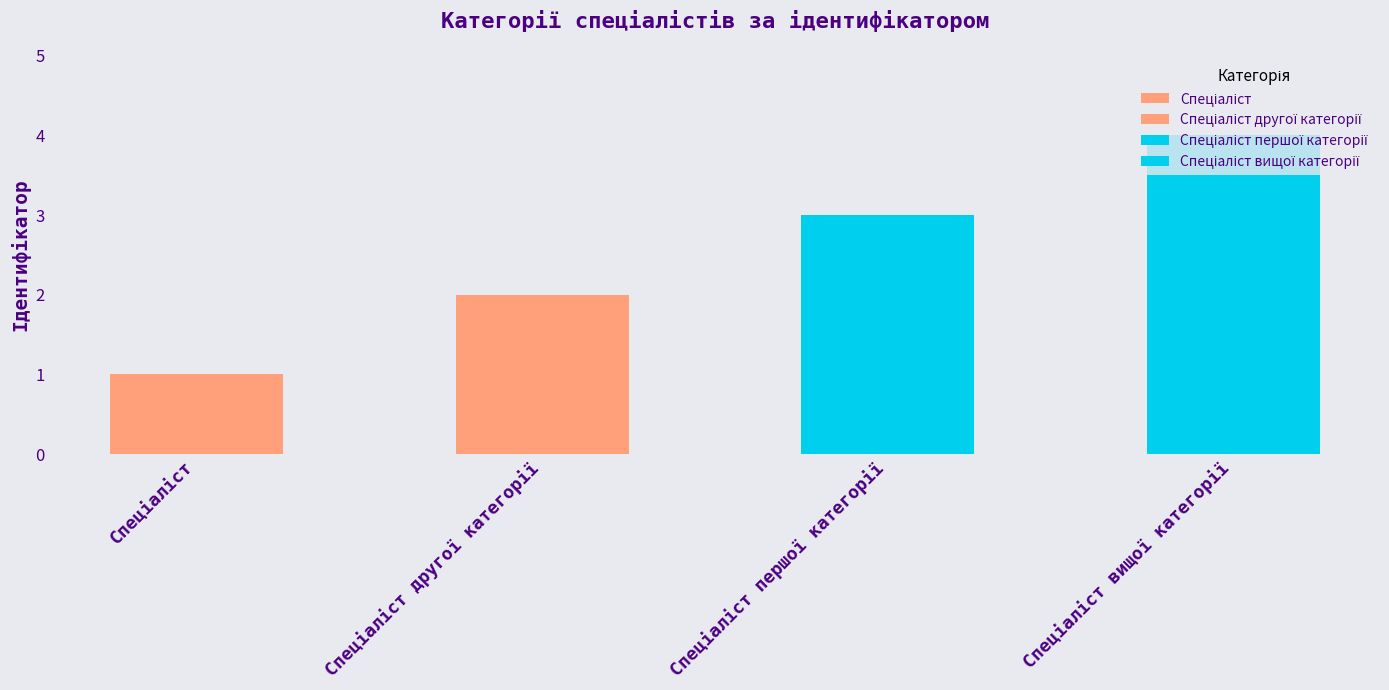

Which has a higher value, Спеціаліст or Спеціаліст першої категорії?

Спеціаліст першої категорії